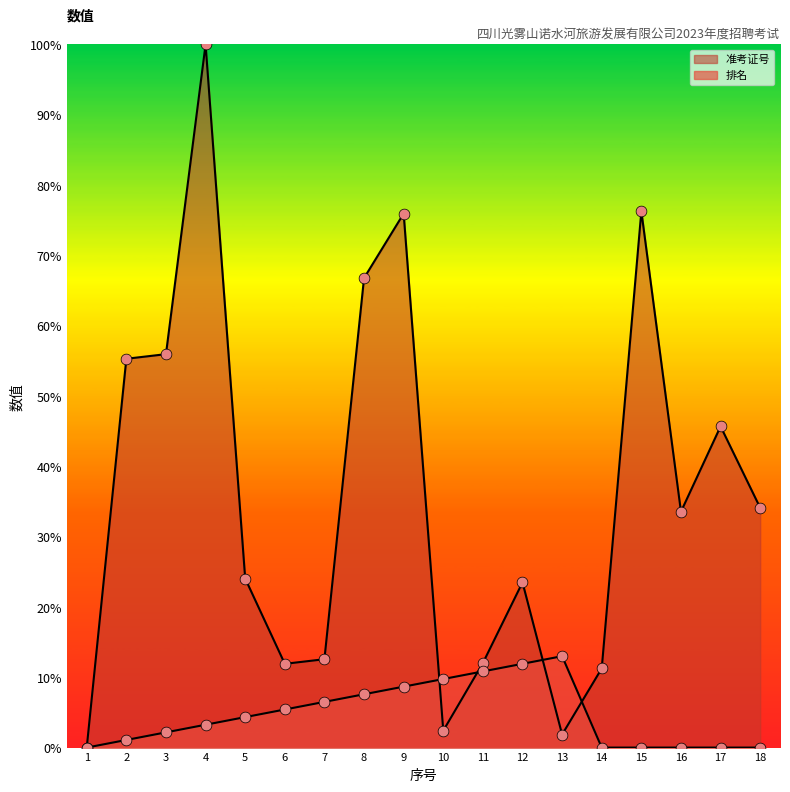

Which series has the largest total across all categories?

准考证号